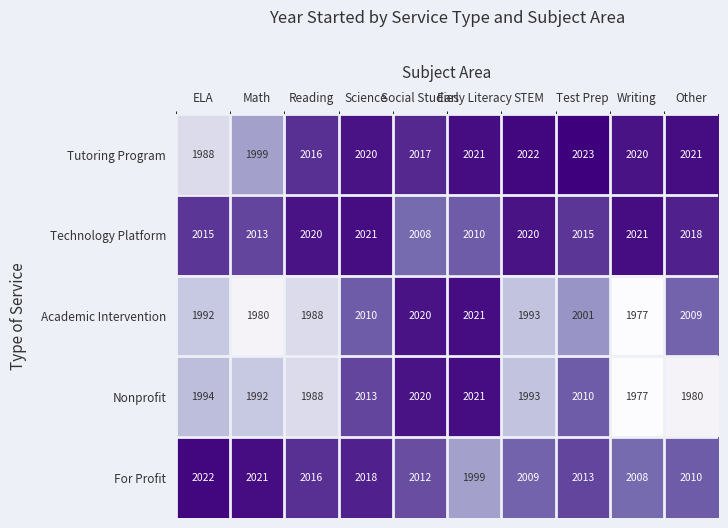

What is the smallest value displayed?

1977